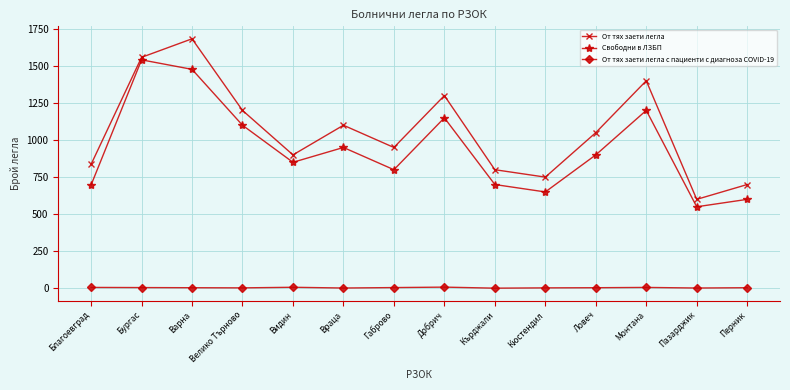

Between Варна and Габрово, which series saw the biggest shift?

От тях заети легла